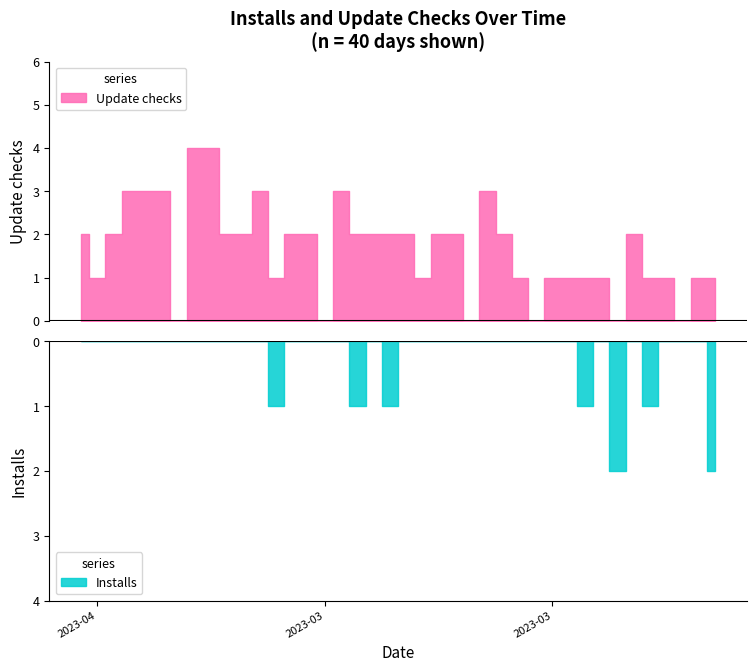

How many distinct data groups are displayed?

2